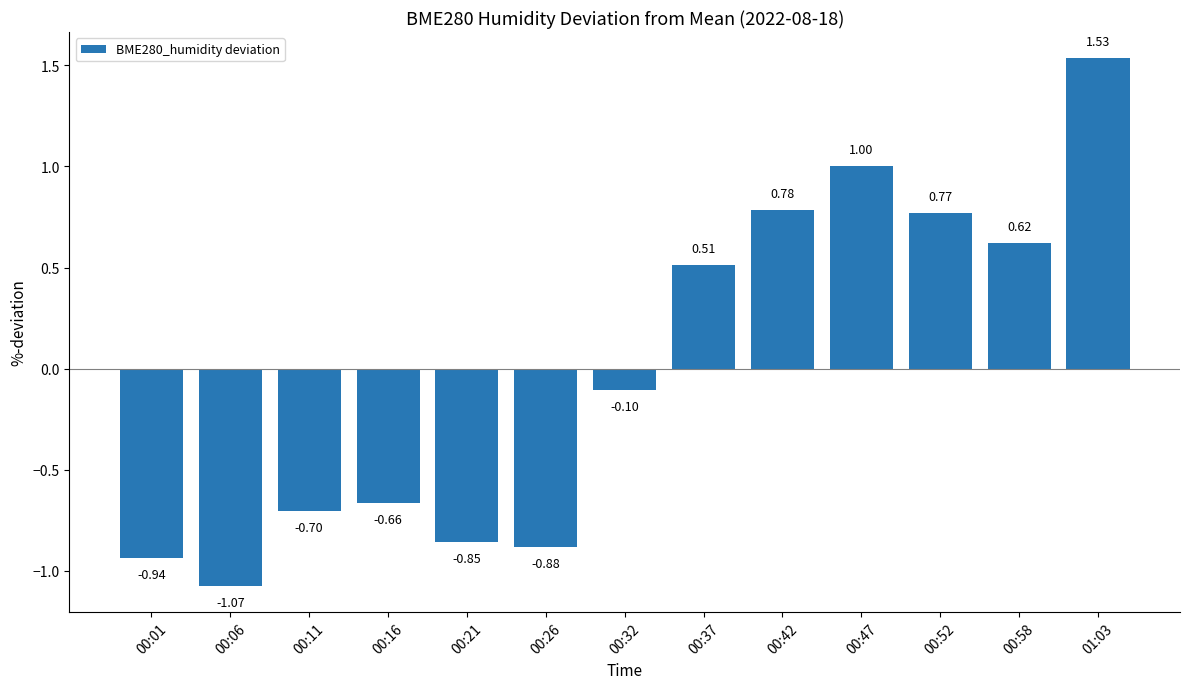

How many negative values are there?

7